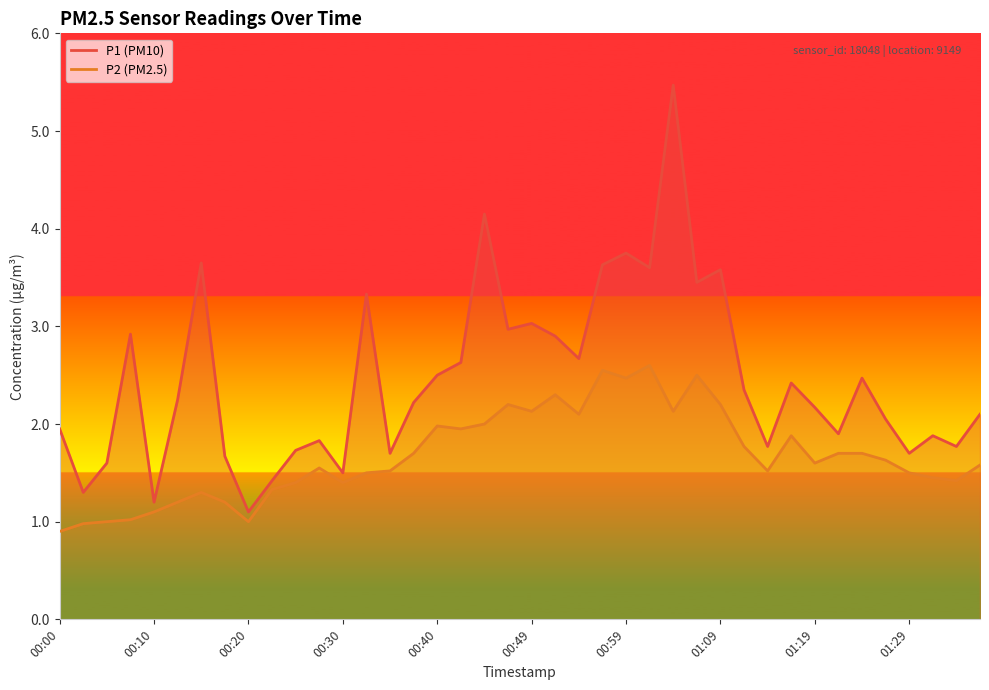

How many data points does each series have?

40